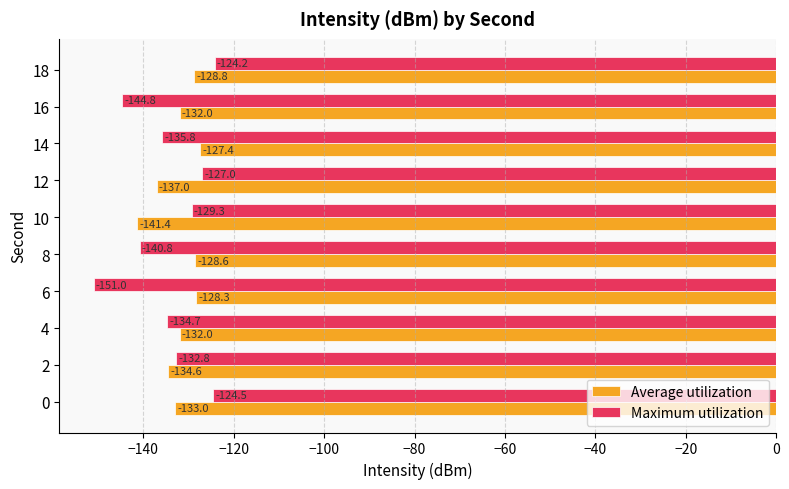

The Average utilization series shows -141.4 at 10. True or false?

True